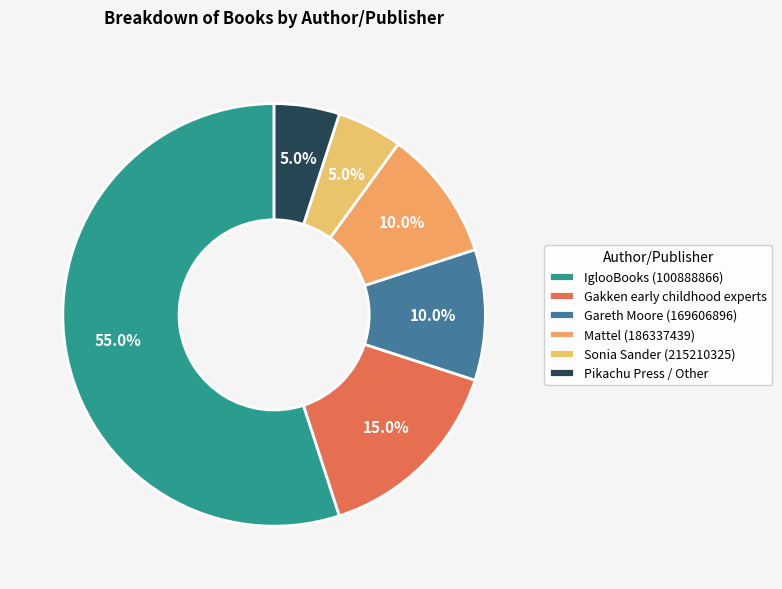

Count the number of slices in the pie.

6